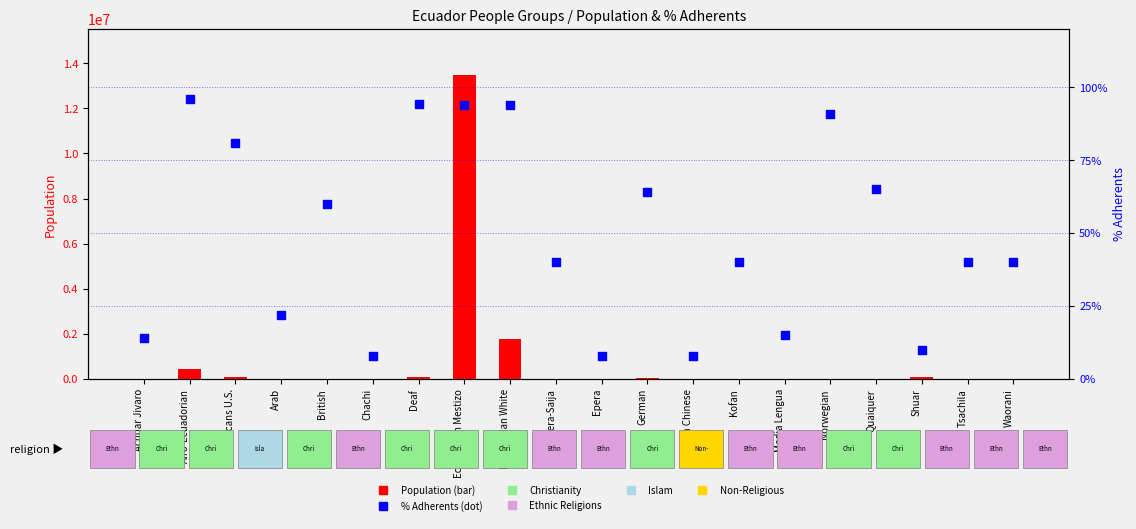

Is the value of Population at Arab greater than the value of % Adherents at Kofan?

Yes